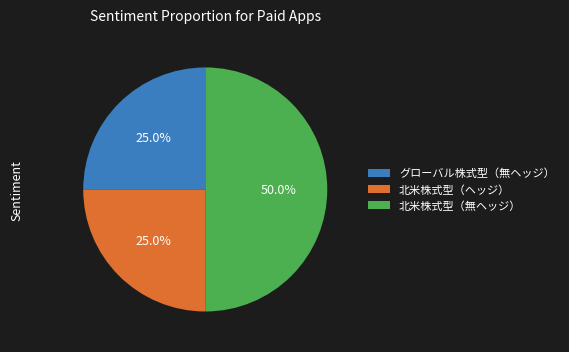

What portion of the pie excludes 北米株式型（無ヘッジ）?

50.0%